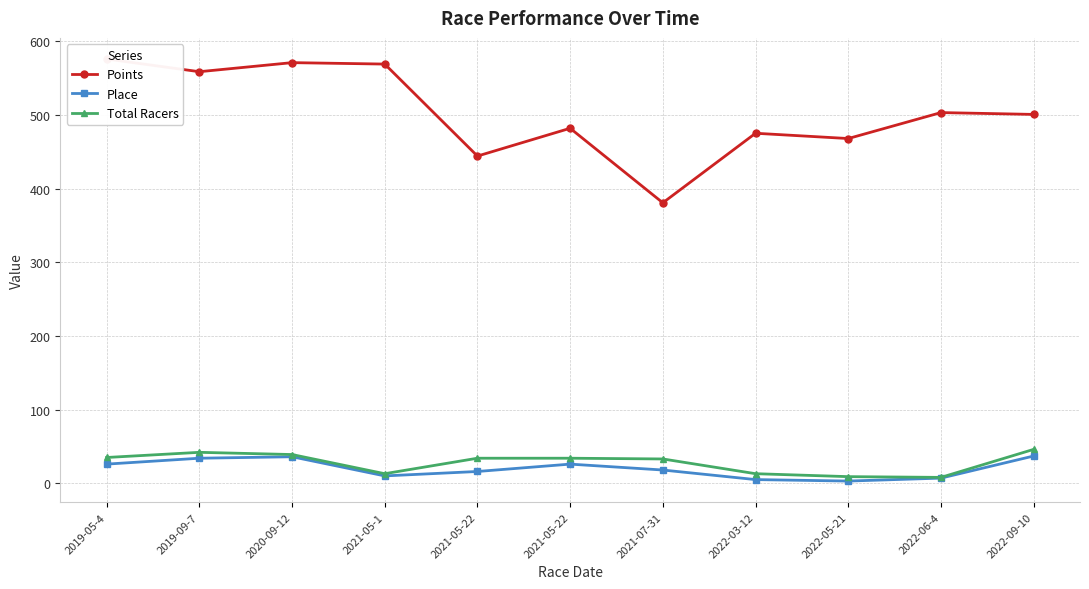

What are all the series names shown in the legend?

Points, Place, Total Racers